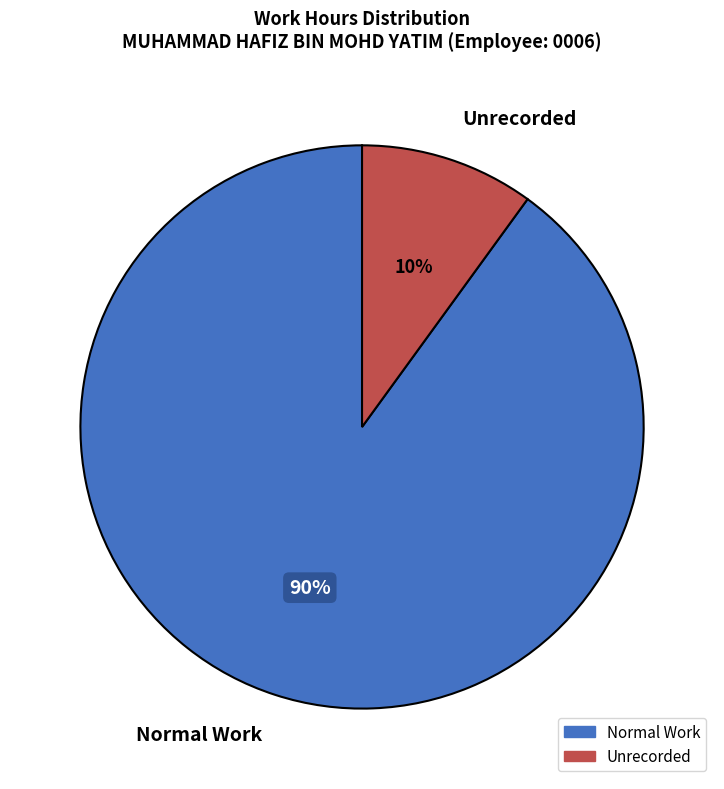

To the nearest percent, what is the difference between the largest and smallest slice percentages?

80%